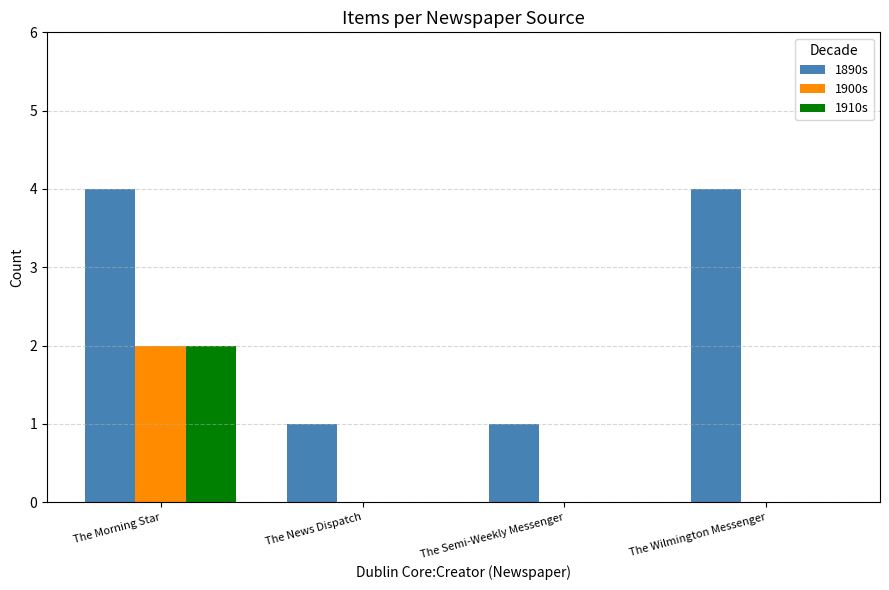

Reading left to right, transcribe all the data shown in this chart.

1890s: 4	1	1	4
1900s: 2	0	0	0
1910s: 2	0	0	0